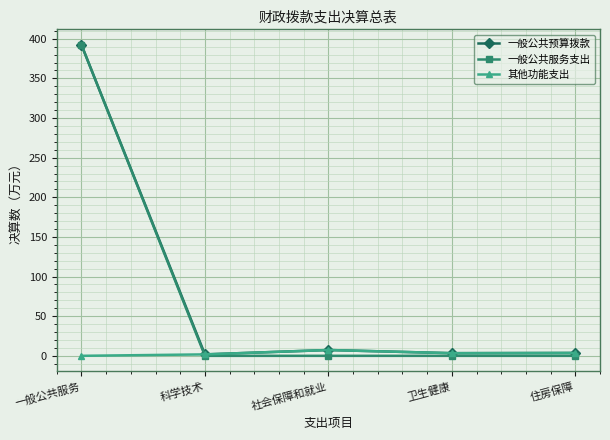

What is the value of the 一般公共预算拨款 point at the 4th from the left?

3.3